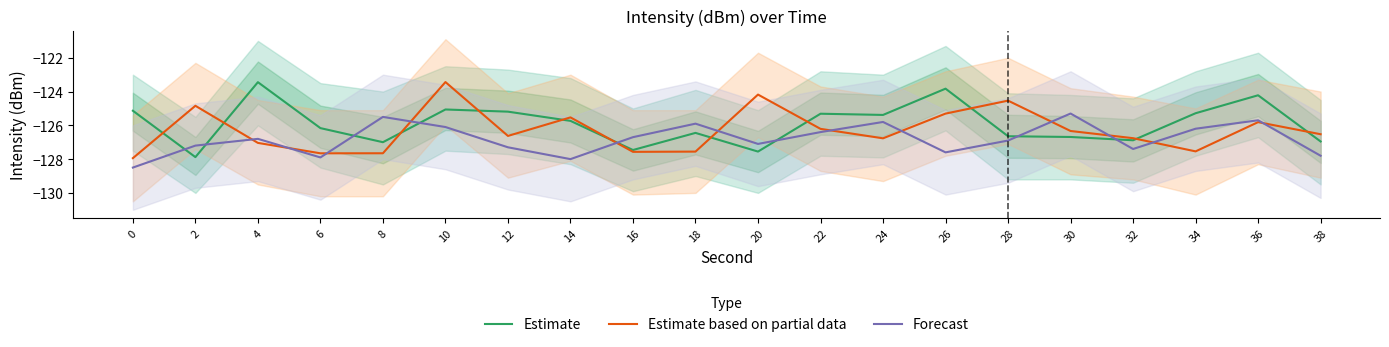

Rank the series at 18 from highest to lowest value.

Forecast, Estimate, Estimate based on partial data